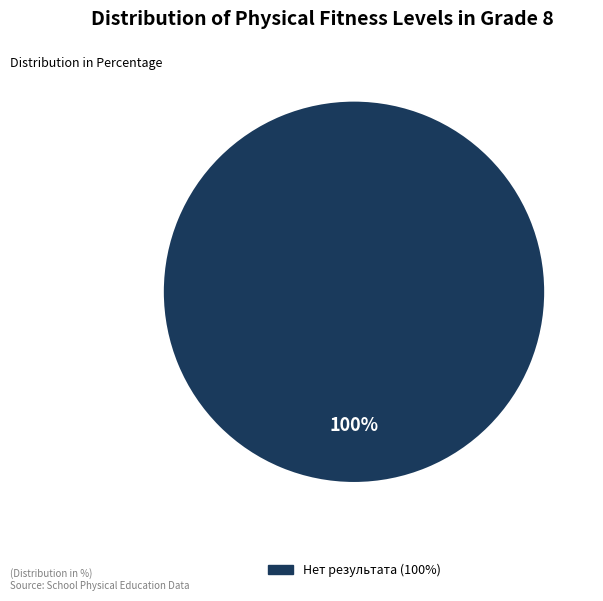

Count the number of slices in the pie.

1